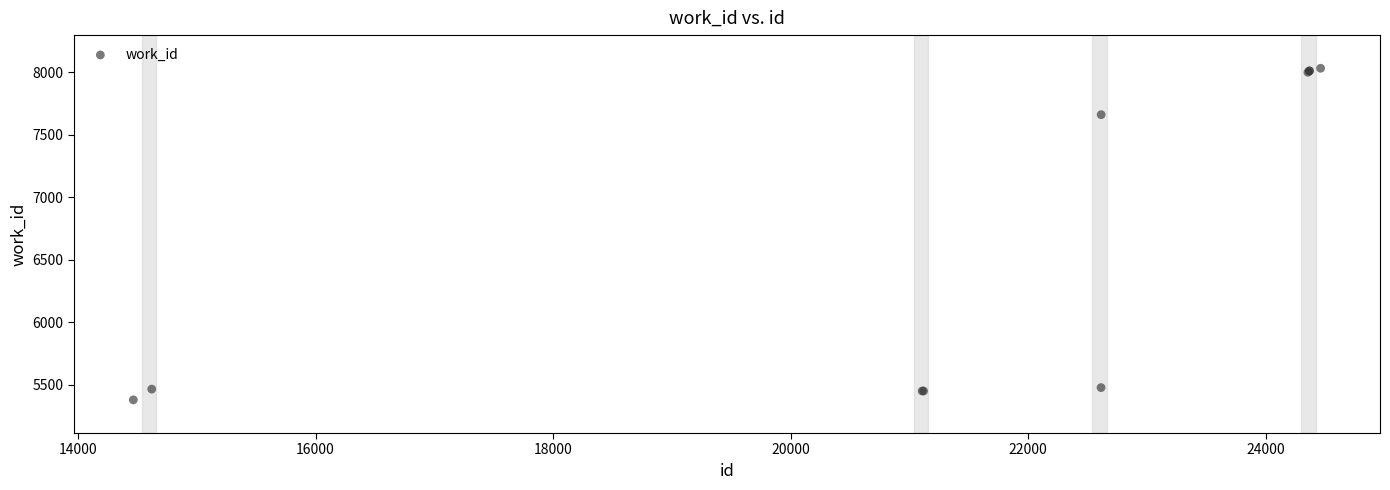

What Y value in the scatter plot is closest to 6706?

7661